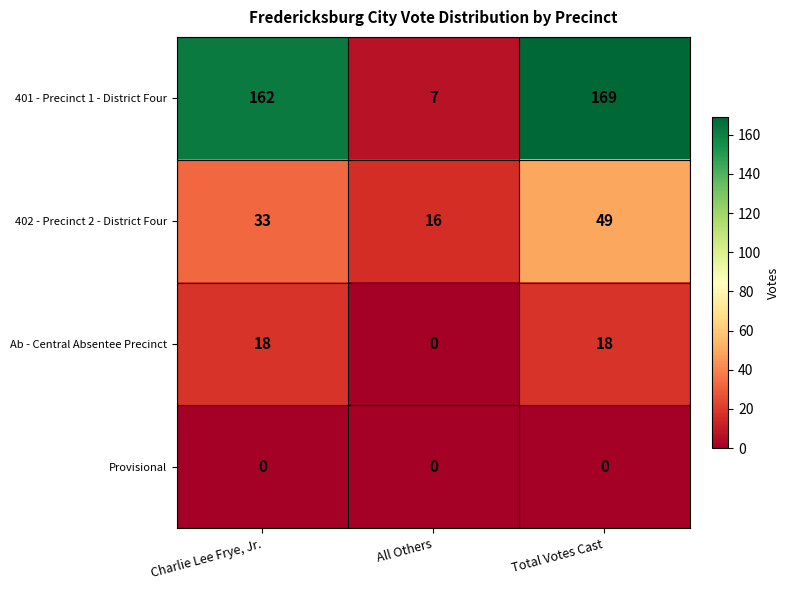

List the series in order of their peak value, lowest first.

Provisional, Ab - Central Absentee Precinct, 402 - Precinct 2 - District Four, 401 - Precinct 1 - District Four